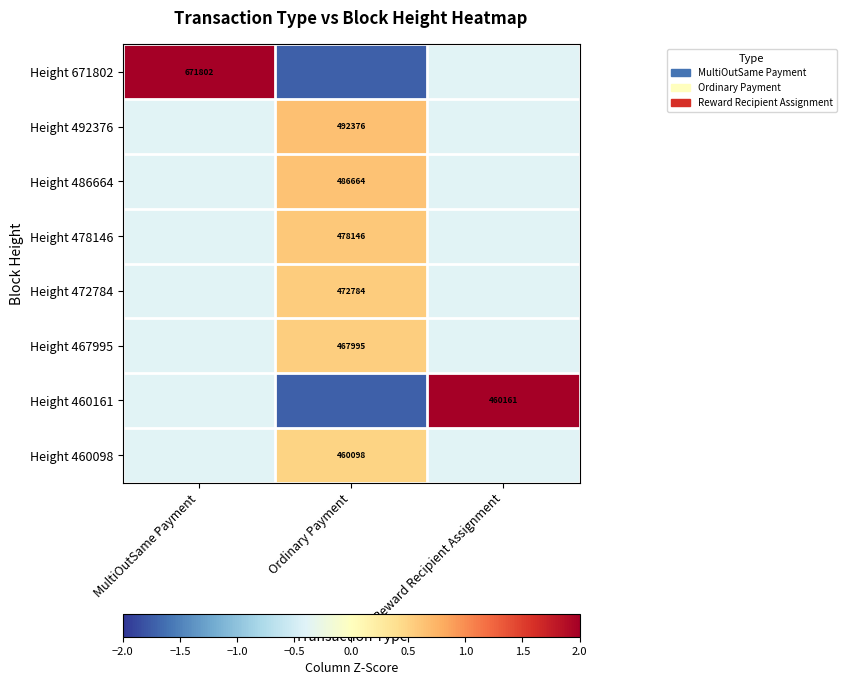

Which label corresponds to the largest value in the chart?

MultiOutSame Payment